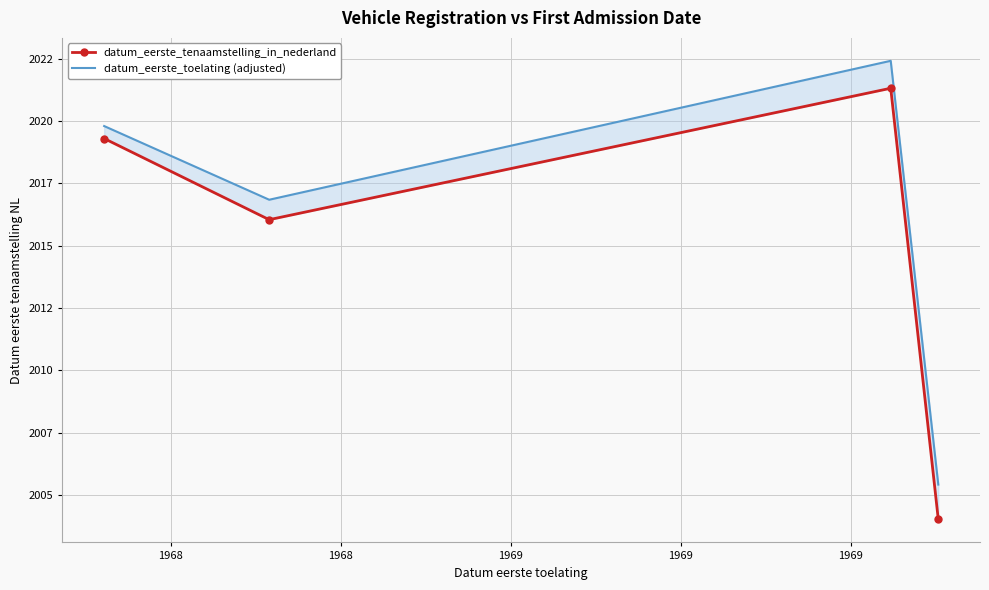

Read the datum_eerste_tenaamstelling_in_nederland value at 1968.

2019.3